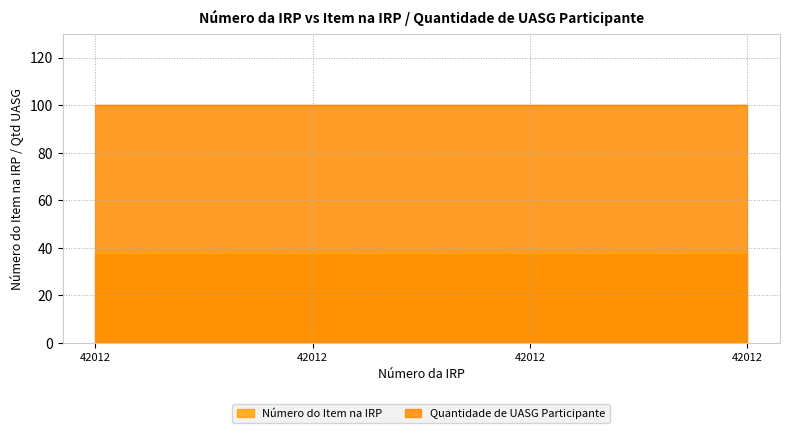

Which series has the largest total across all categories?

Quantidade de UASG Participante